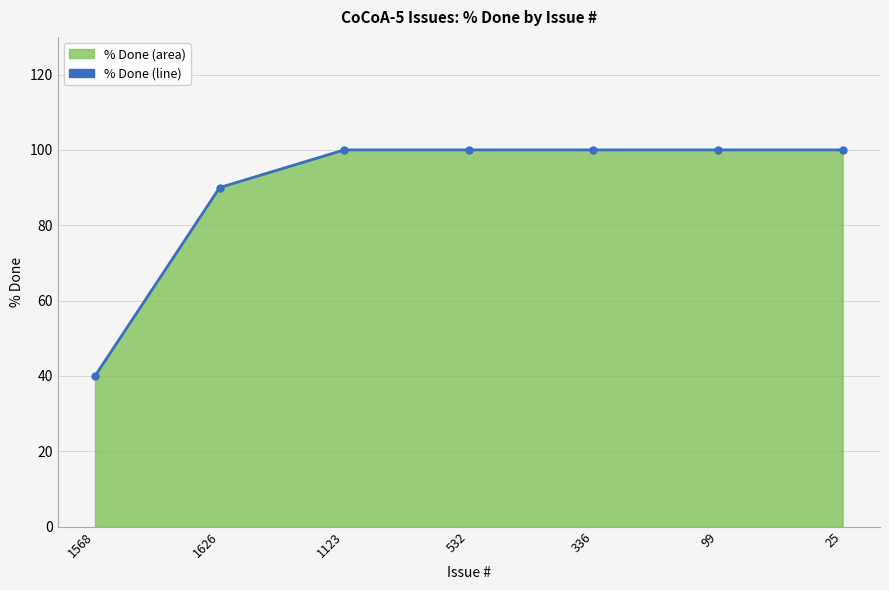

What is the smallest value displayed?

40